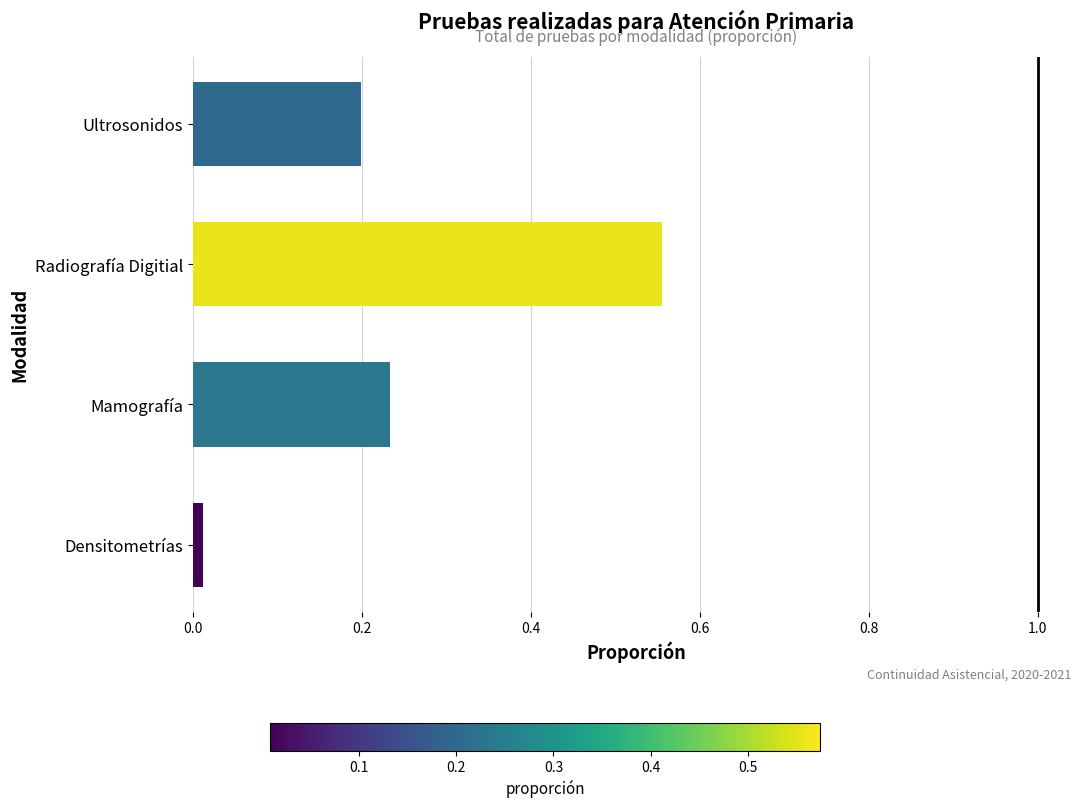

What is the sum of all values?

1.0